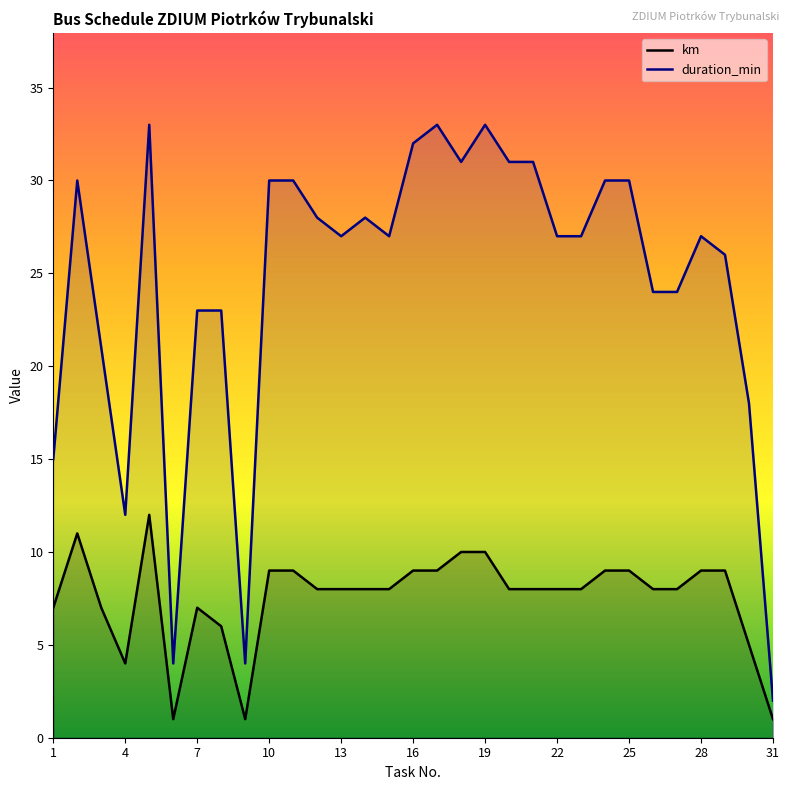

In duration_min, how many points are higher than both neighbors (excluding endpoints)?

6